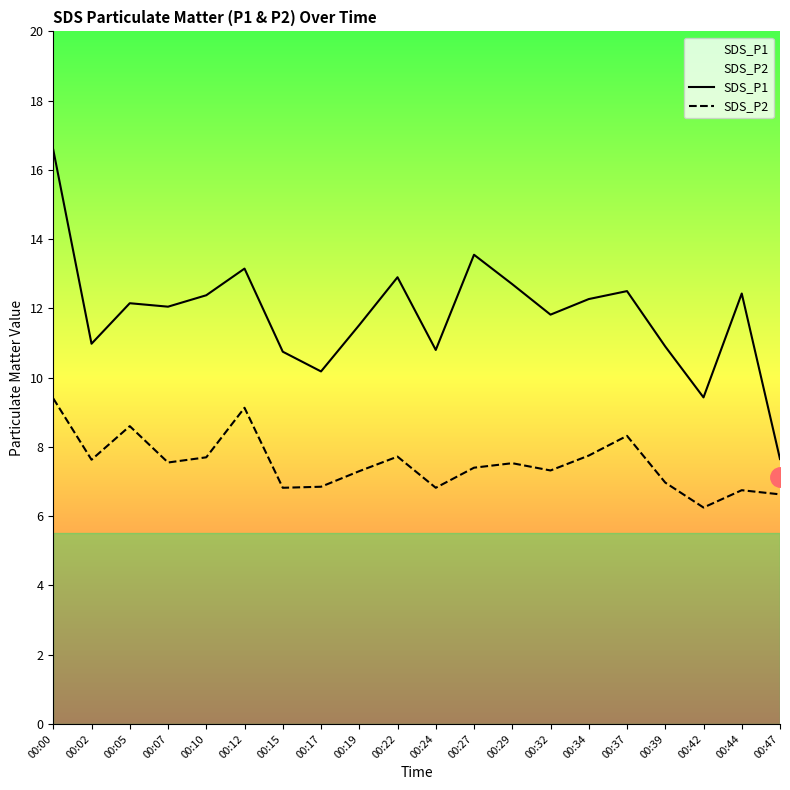

How many lines are shown in the chart?

2